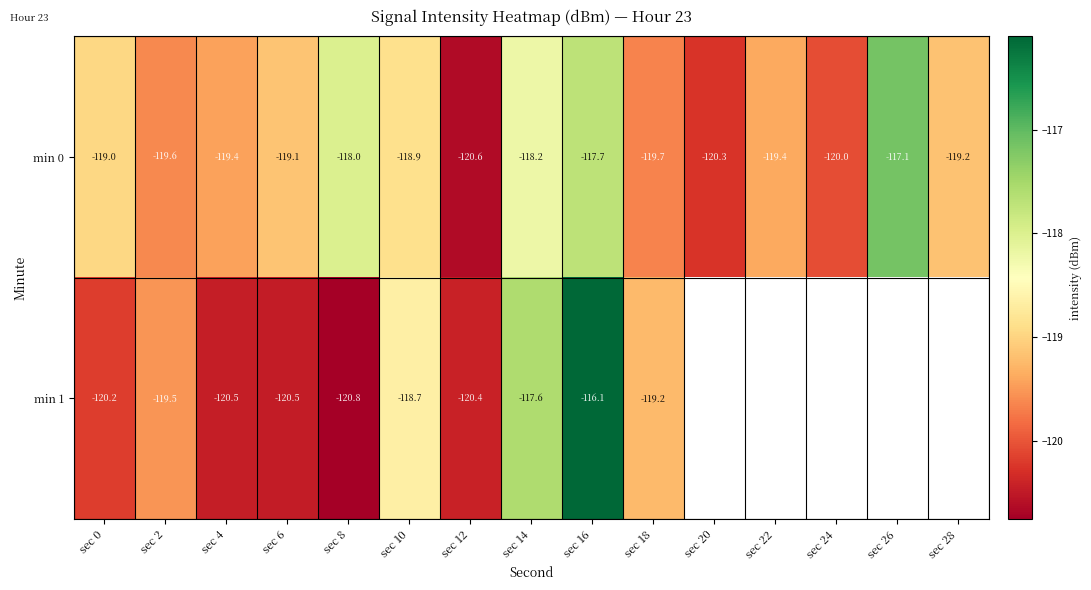

What is the difference between the second highest and second lowest values in the min 0 series?

2.5